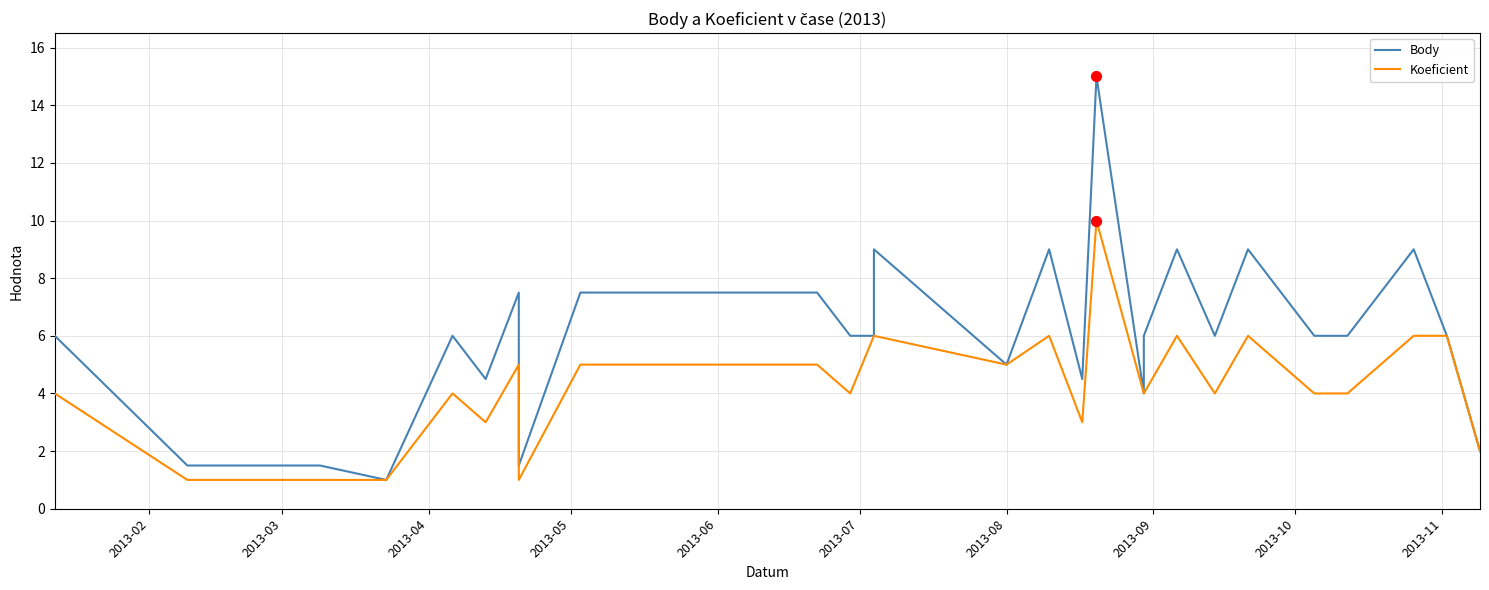

Which series has the largest total across all categories?

Body